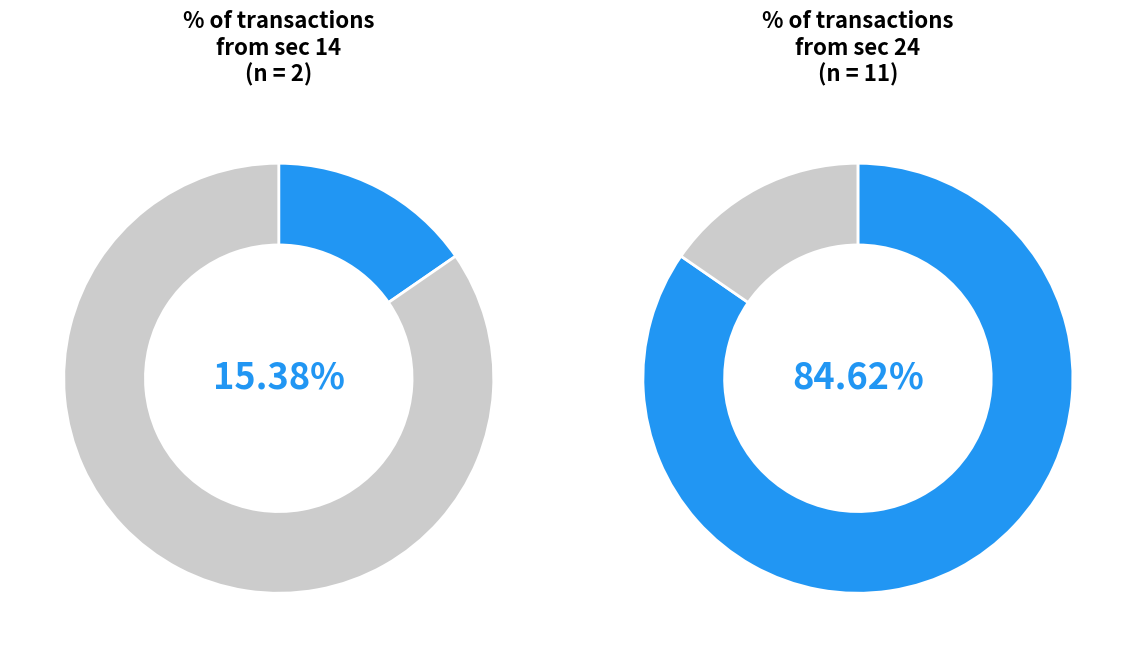

Is the sum of sec_24 and sec_14 greater than half?

Yes